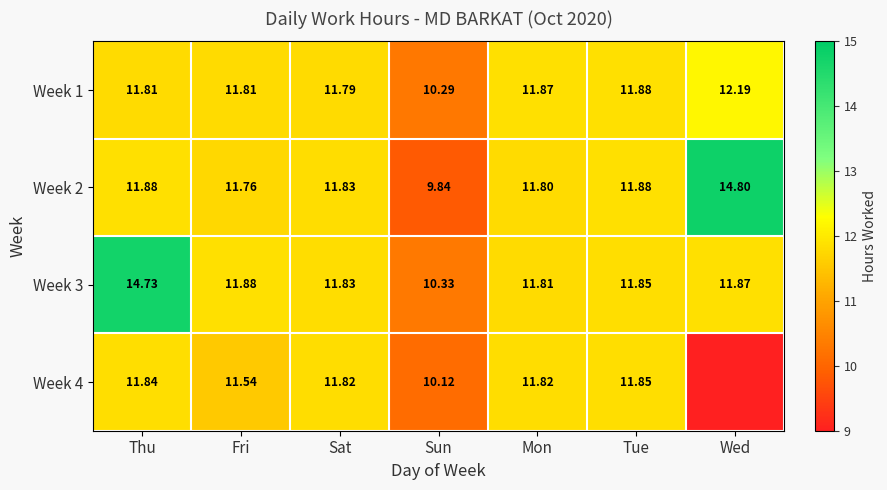

Where does the Week 2 series first go above 11?

Thu